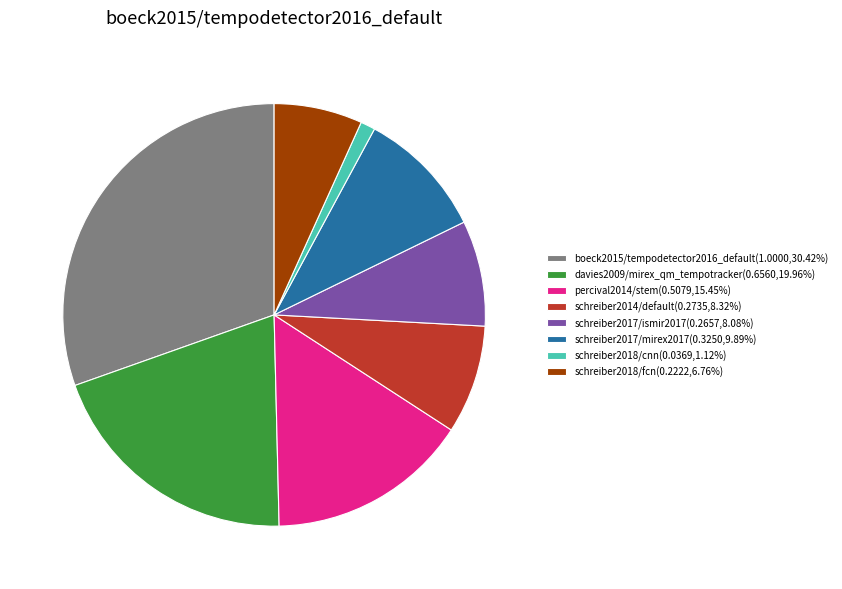

Combined, do schreiber2017/mirex2017(0.3250,9.89%) and schreiber2018/fcn(0.2222,6.76%) account for over 50%?

No